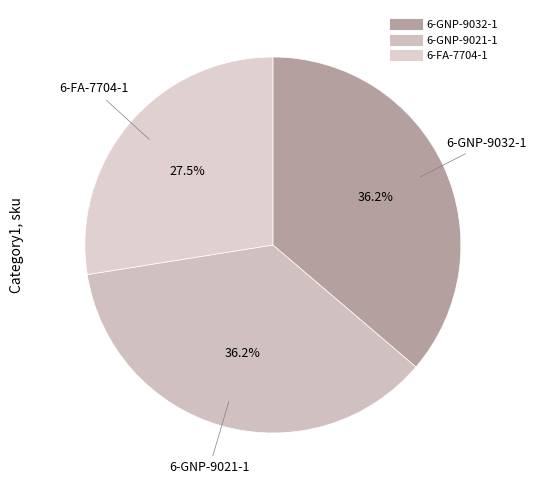

Is it true that 6-GNP-9032-1 is 36% of the pie?

True